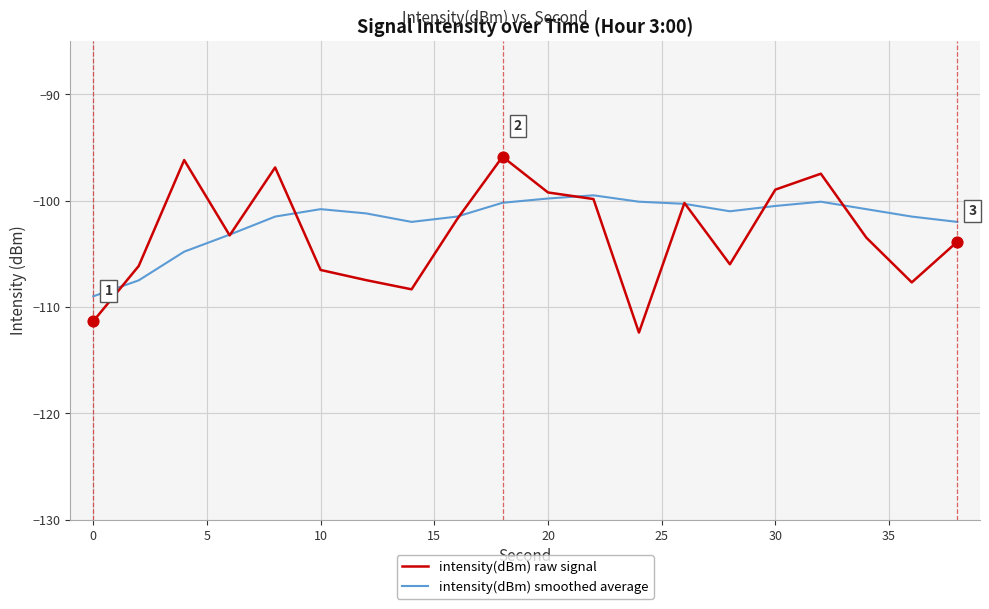

List the series in order of their peak value, lowest first.

intensity(dBm) smoothed average, intensity(dBm) raw signal